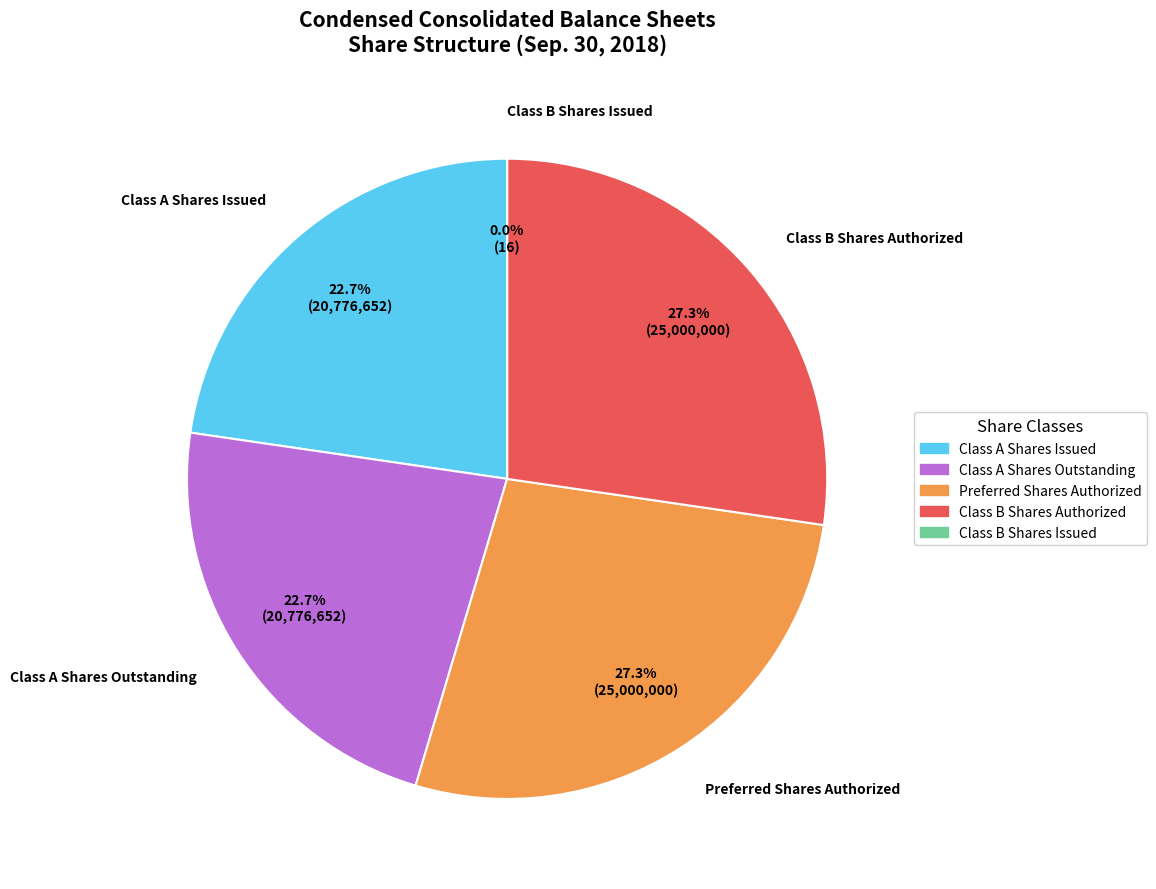

Does any single category account for the majority?

No